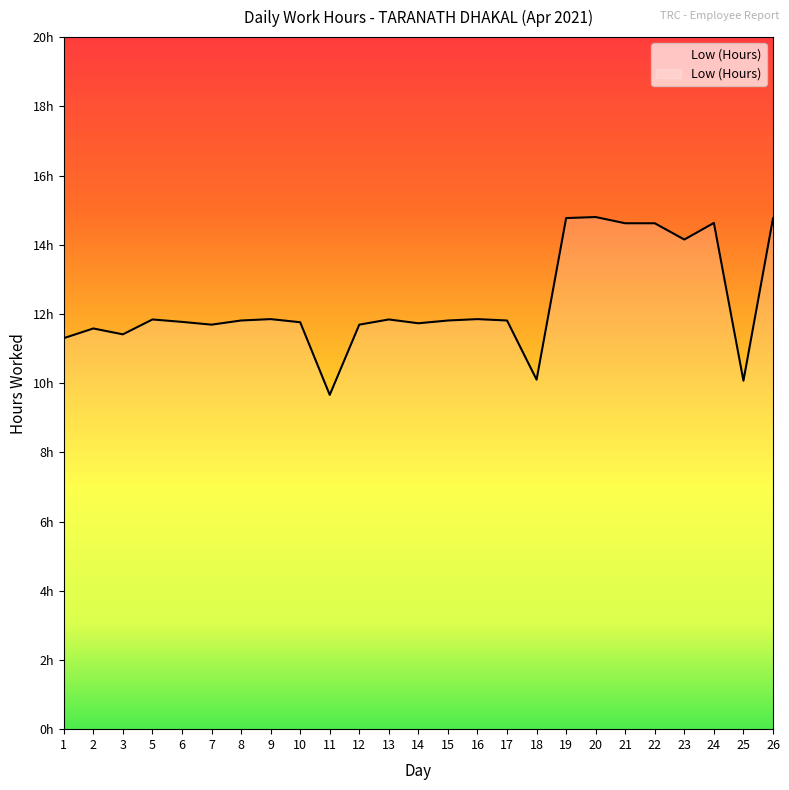

Where is the data nearest to the value 12?

9